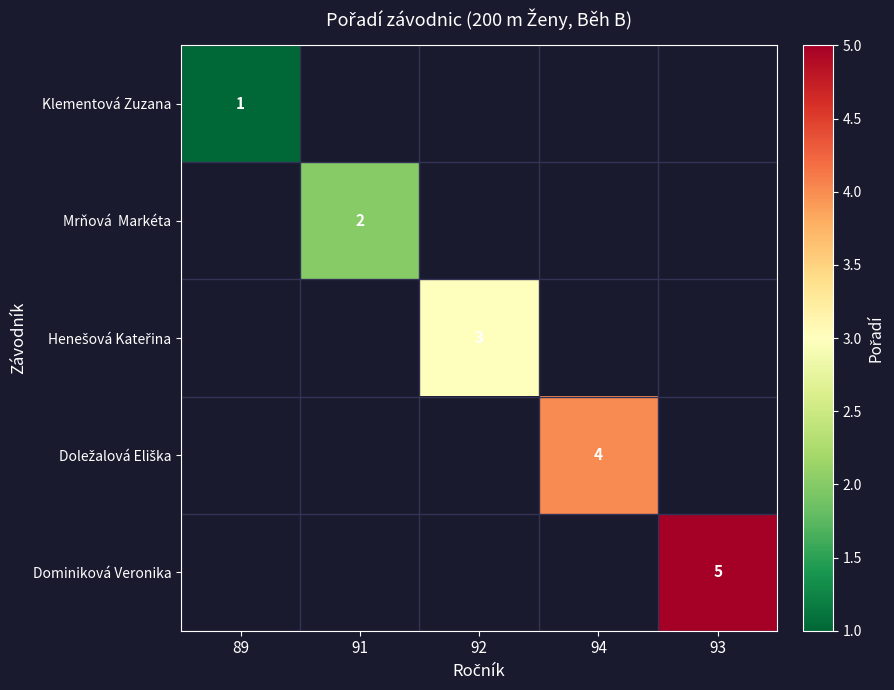

Is it true that Dominiková Veronika equals 5 at 93?

True